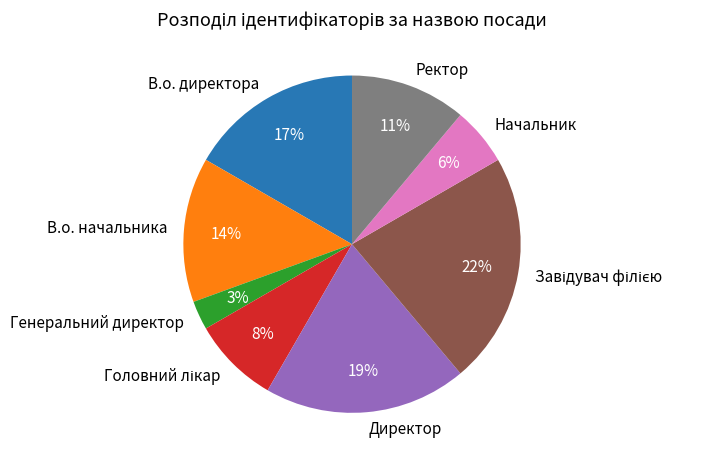

To the nearest percent, what is the difference between the largest and smallest slice percentages?

19%